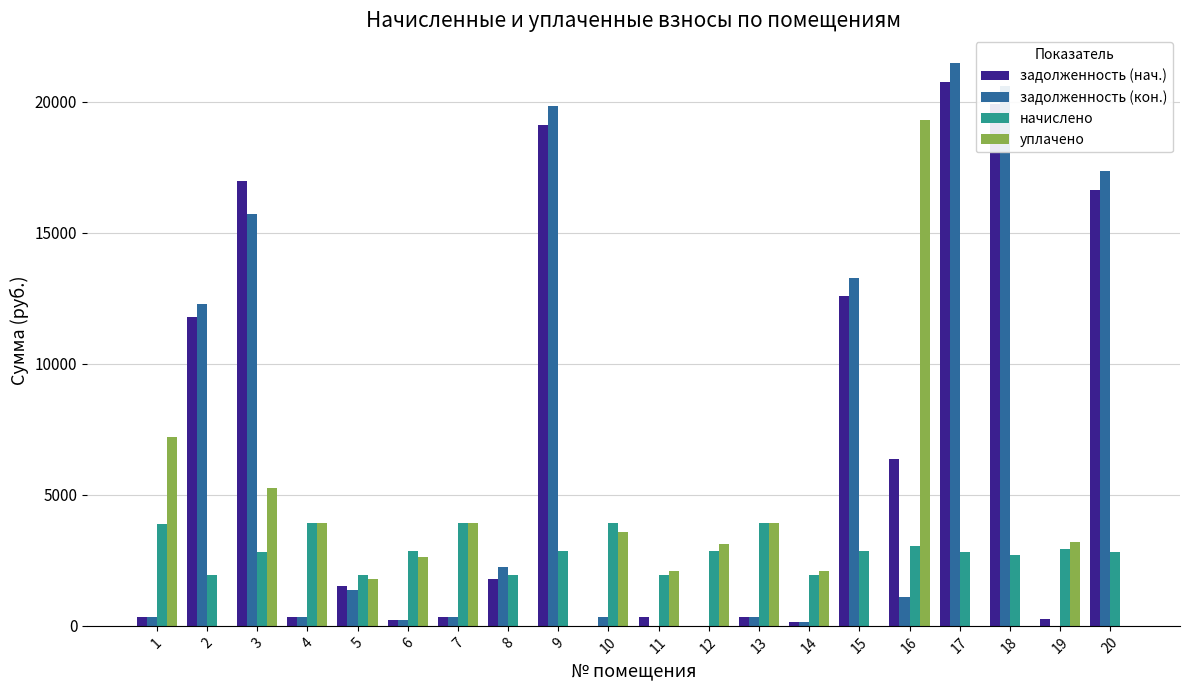

What is the greatest value displayed?

21452.8